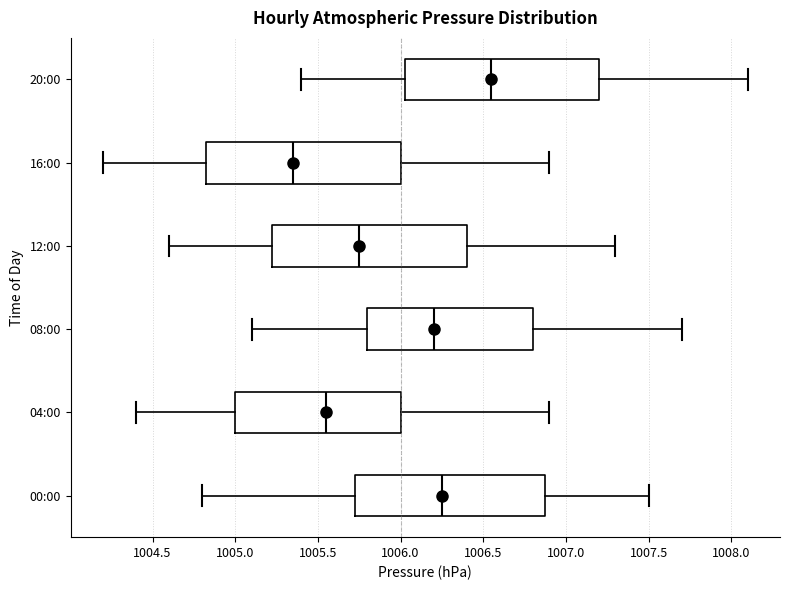

Where is the left edge of the box for 00:00 on the x-axis? The values are not printed on the chart, so give them approximately, as read against the axis.

1005.75